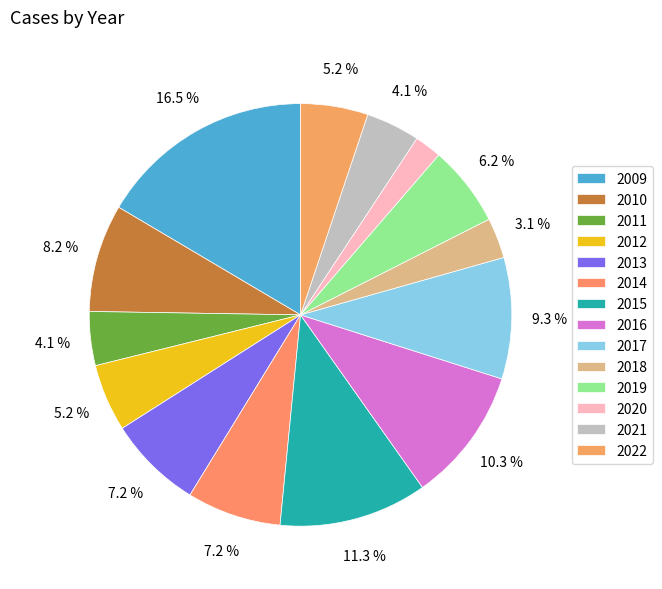

To the nearest percent, what portion does 2021 represent?

4%